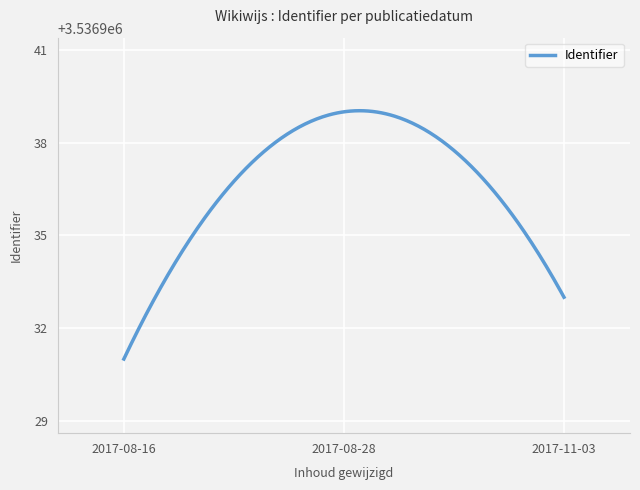

What is the difference between the maximum and minimum values?

8.0